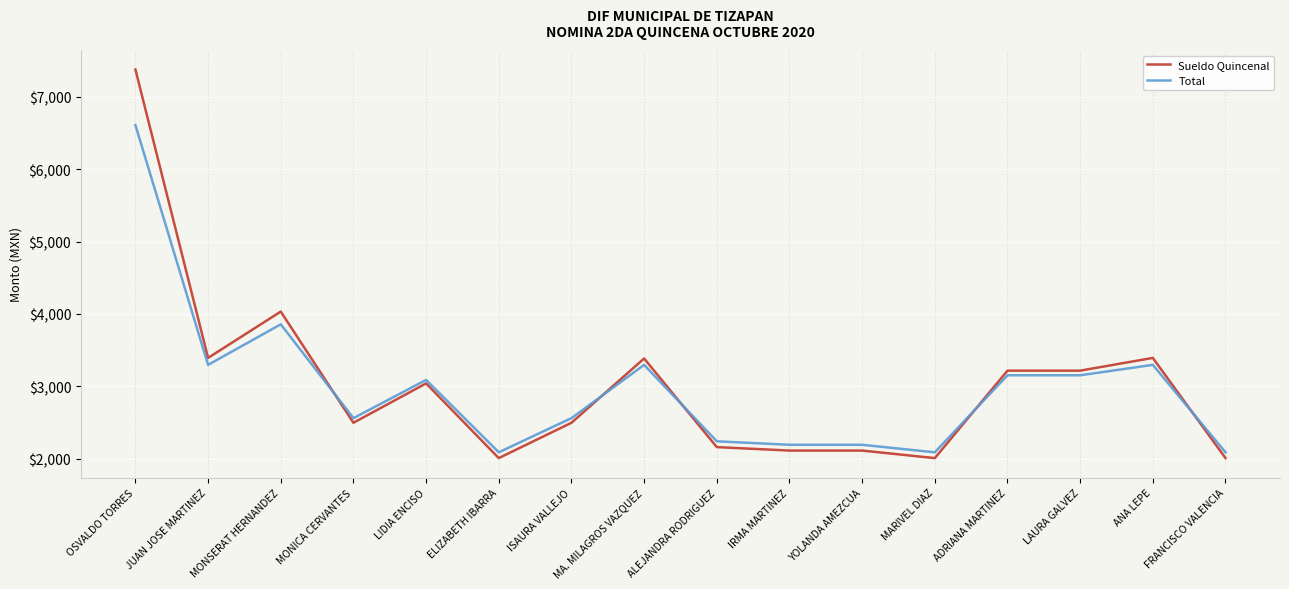

What is the smallest value displayed?

2008